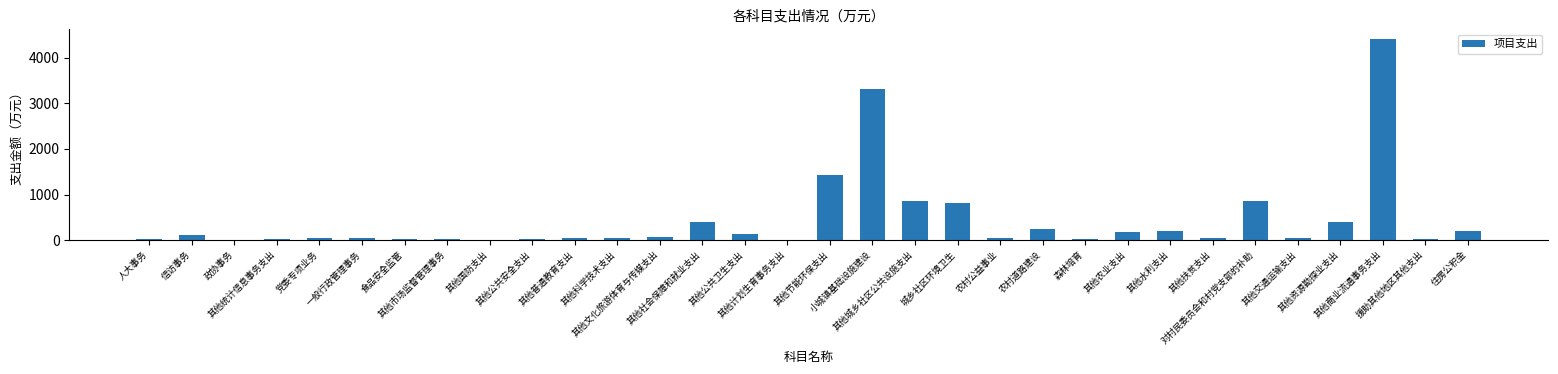

How many series are shown in this chart?

1